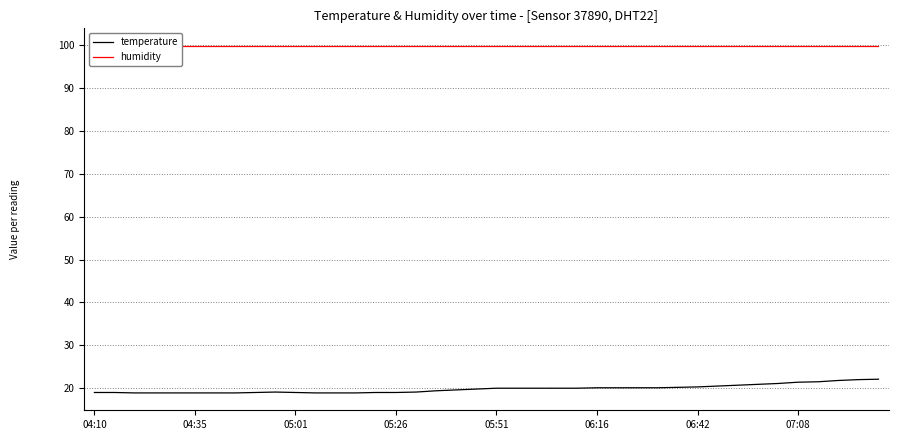

Does the chart have visible grid lines?

Yes